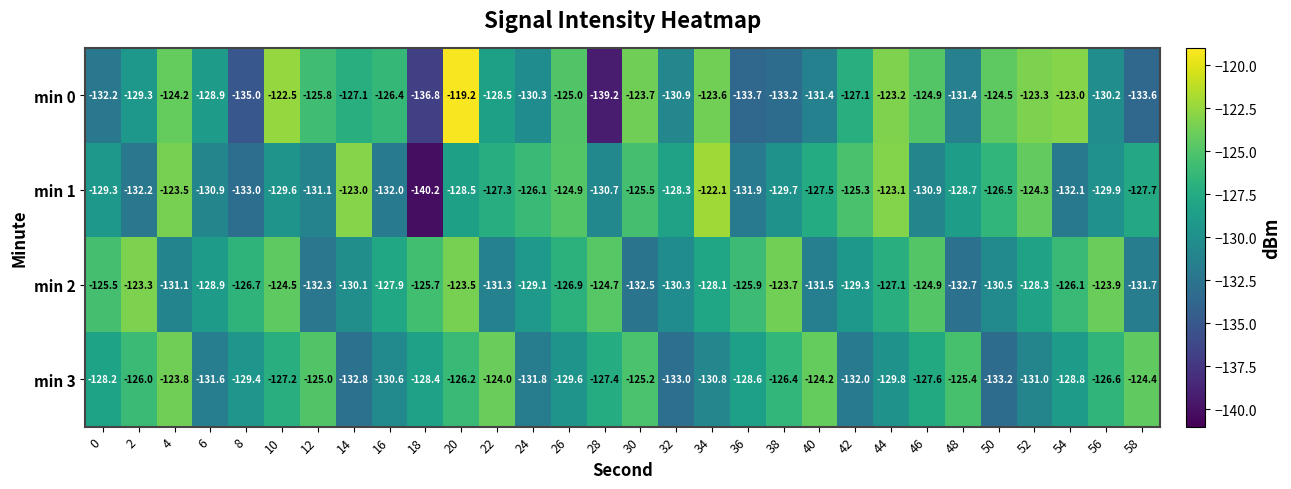

At which label is min 0 closest to -129?

6